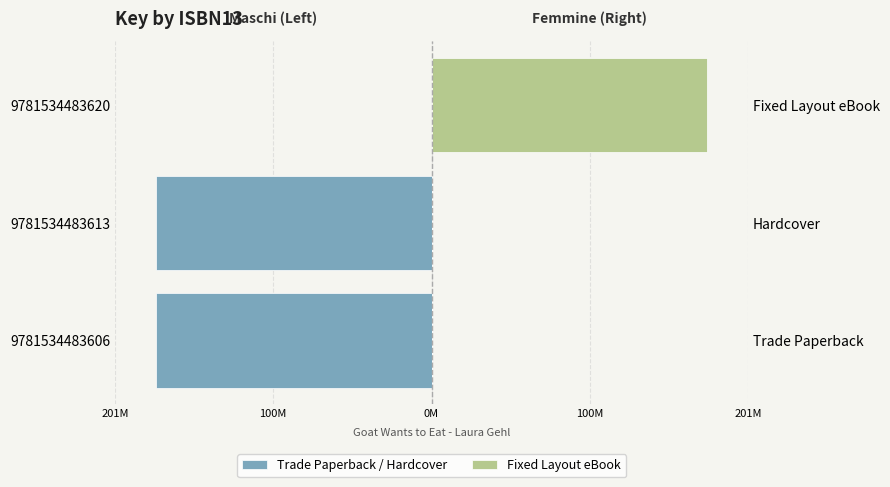

Where is Fixed Layout eBook nearest to the value 87?

9781534483606